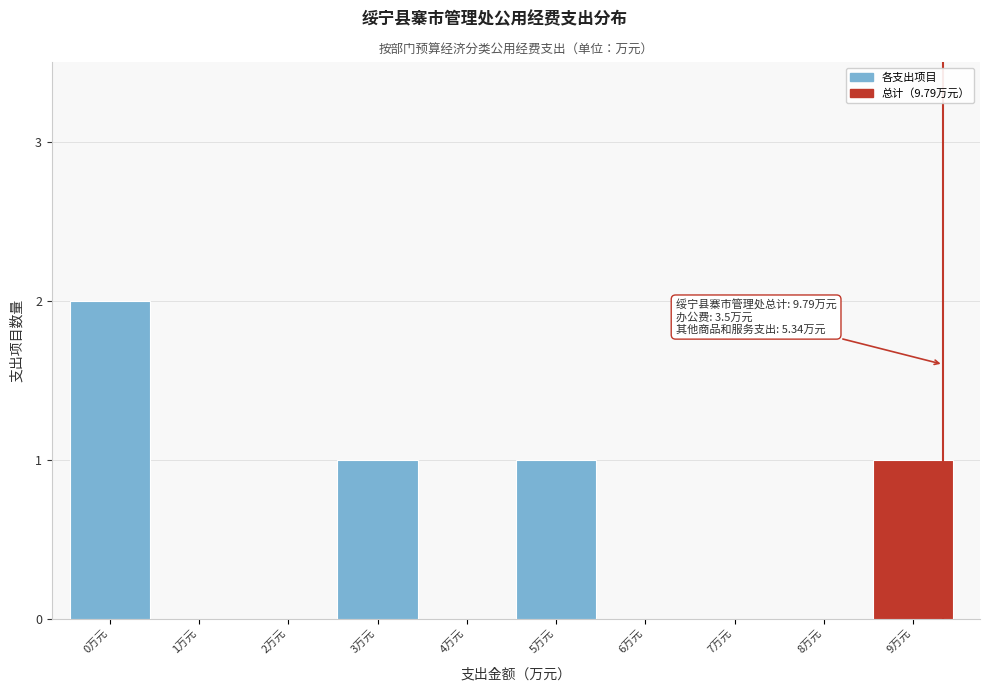

Reading left to right, transcribe all the data shown in this chart.

0万元=2	1万元=0	2万元=0	3万元=1	4万元=0	5万元=1	6万元=0	7万元=0	8万元=0	9万元=1